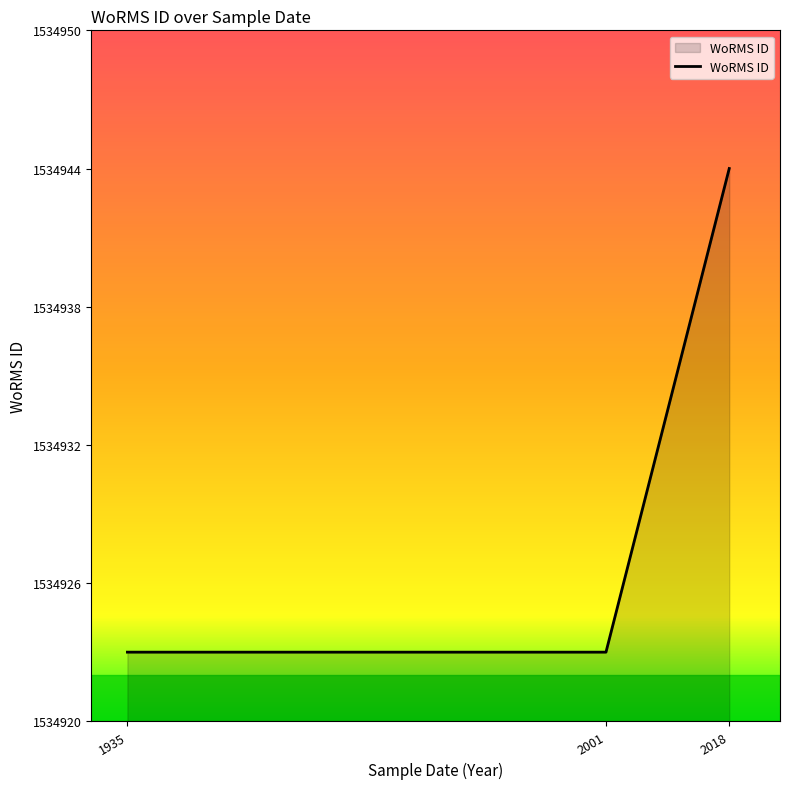

What is the average value?

1534930